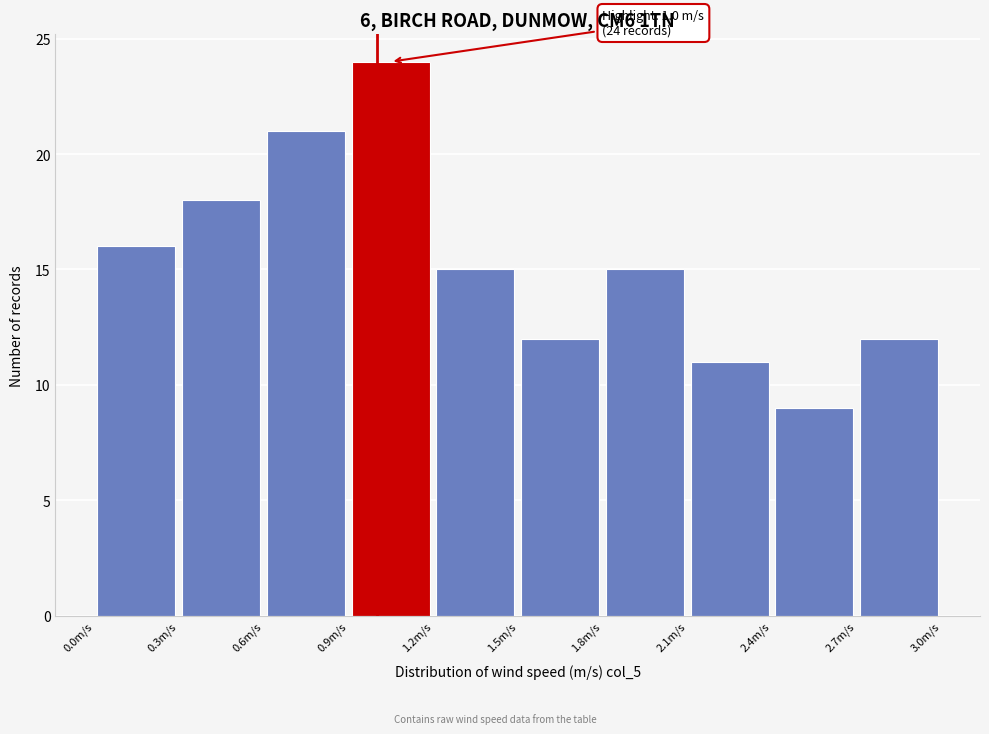

Which range on the x-axis has the tallest bar?

0.9 to 1.2